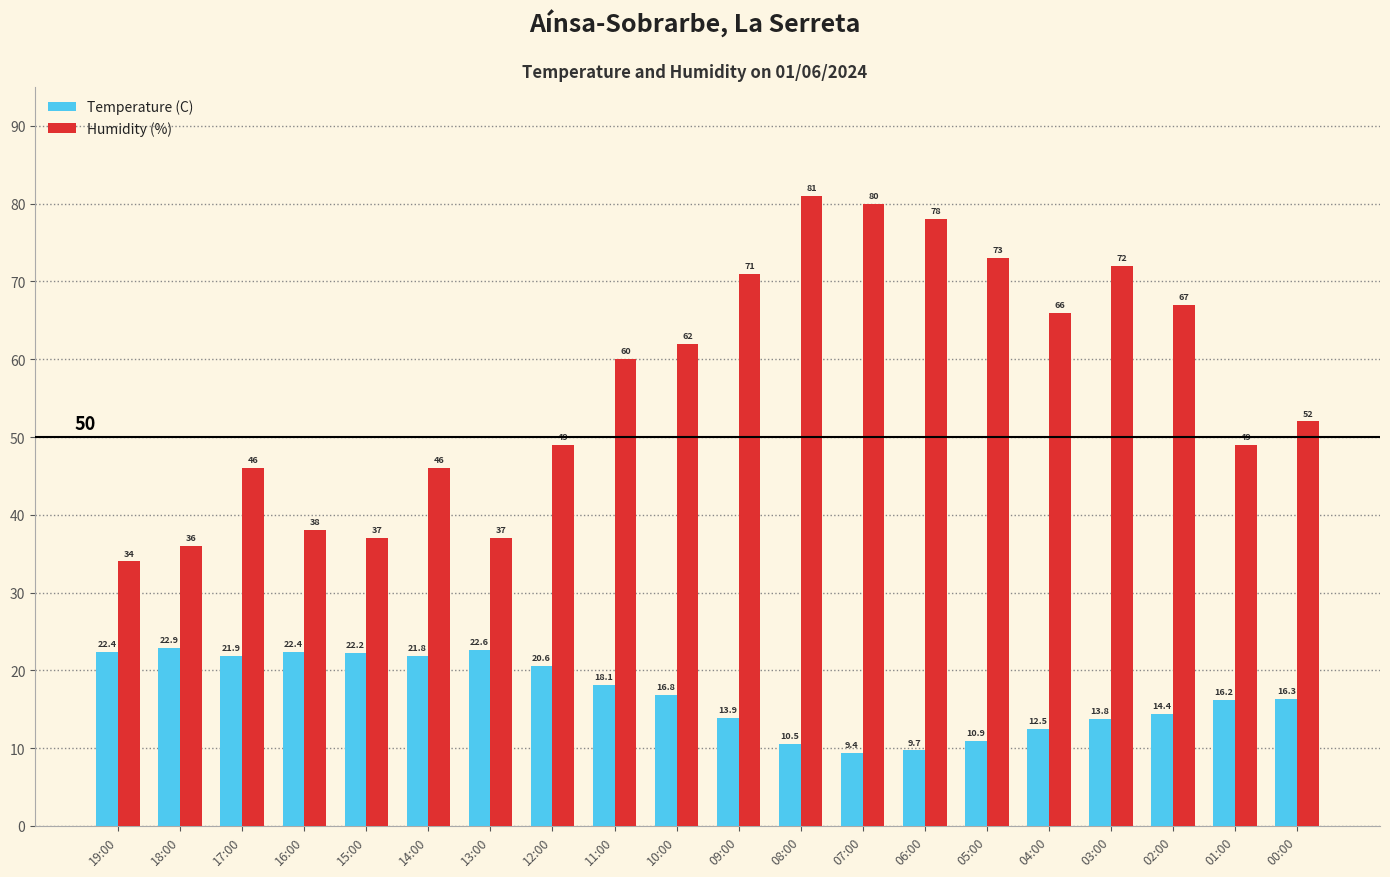

How many bars are there in total?

40